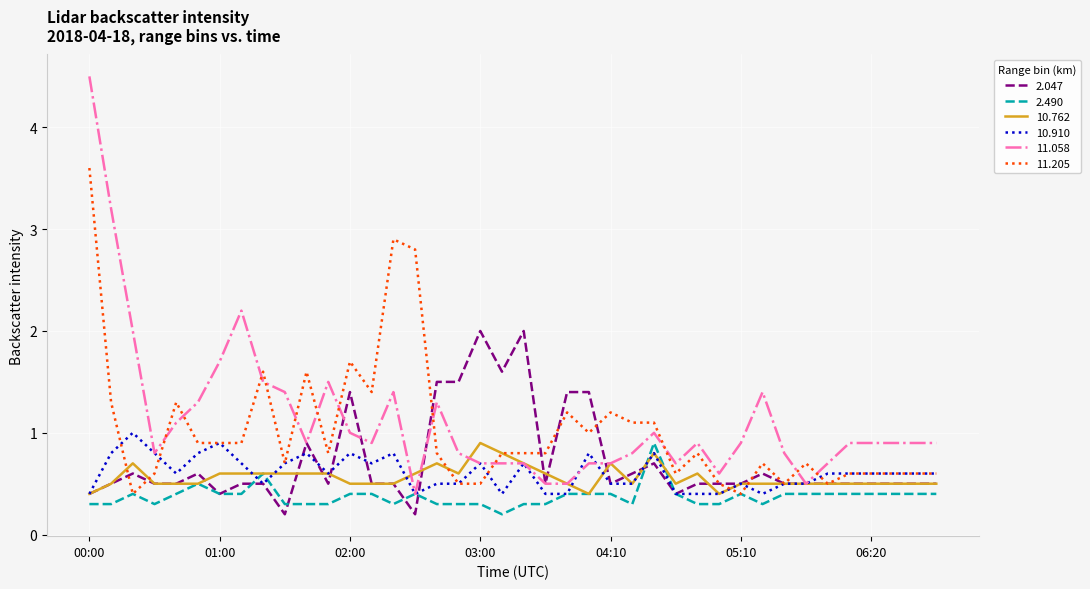

What is the difference between the second highest and minimum values in the 11.058 series?

2.8